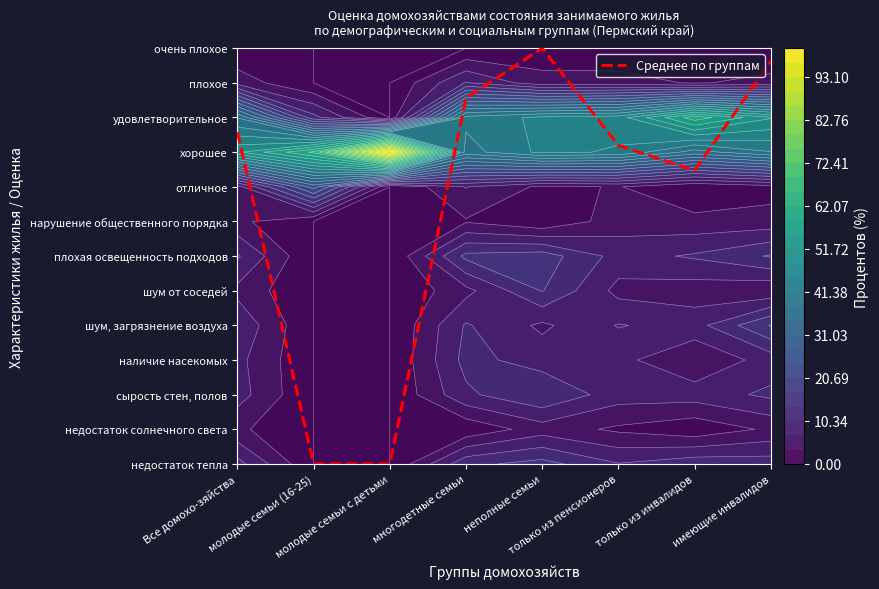

List the labels in order of value, largest first.

неполные семьи, имеющие инвалидов, многодетные семьи, Все домохо-зяйства, только из пенсионеров, только из инвалидов, молодые семьи с детьми, молодые семьи (16-25)